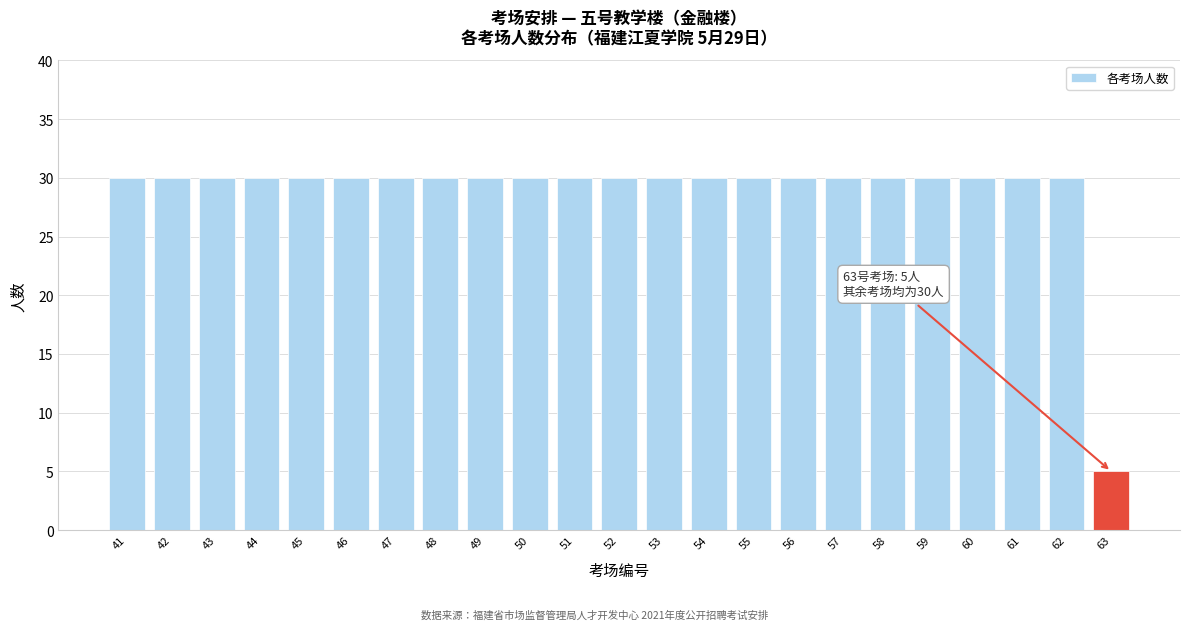

Reading left to right, transcribe all the data shown in this chart.

30	30	30	30	30	30	30	30	30	30	30	30	30	30	30	30	30	30	30	30	30	30	5